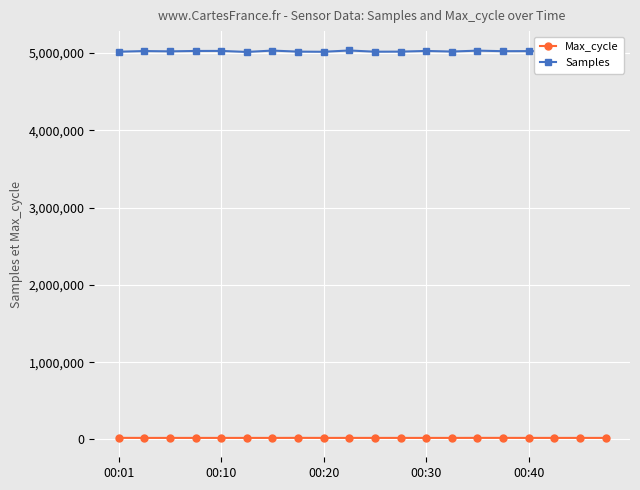

List the series in order of their peak value, highest first.

Samples, Max_cycle